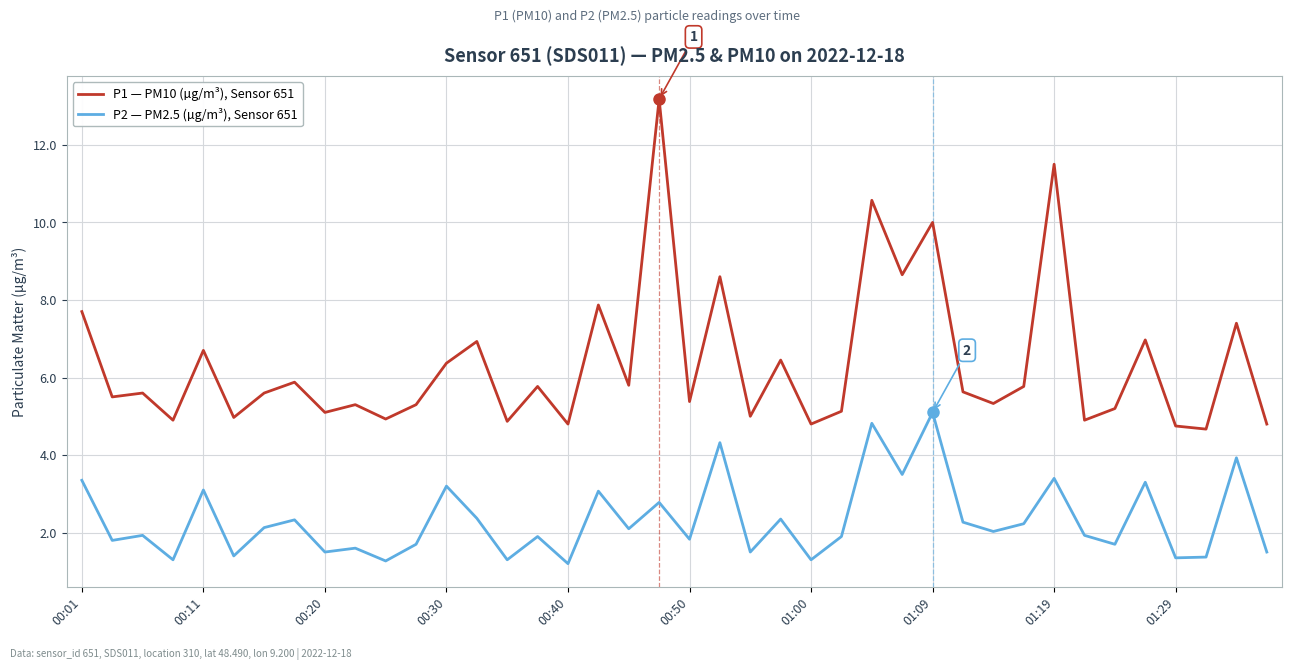

How many lines are shown in the chart?

2